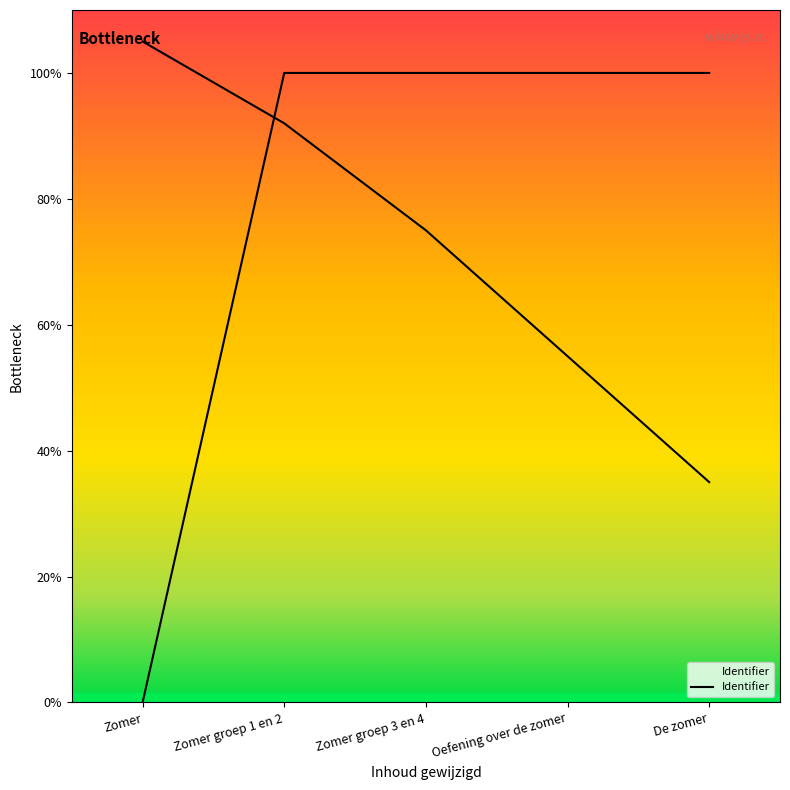

The value at Zomer groep 1 en 2 is 802791. True or false?

False